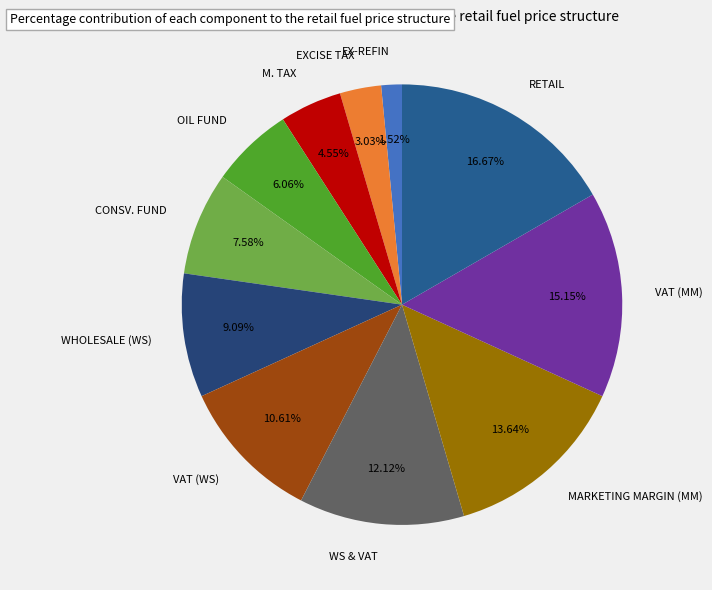

Count the number of slices in the pie.

11